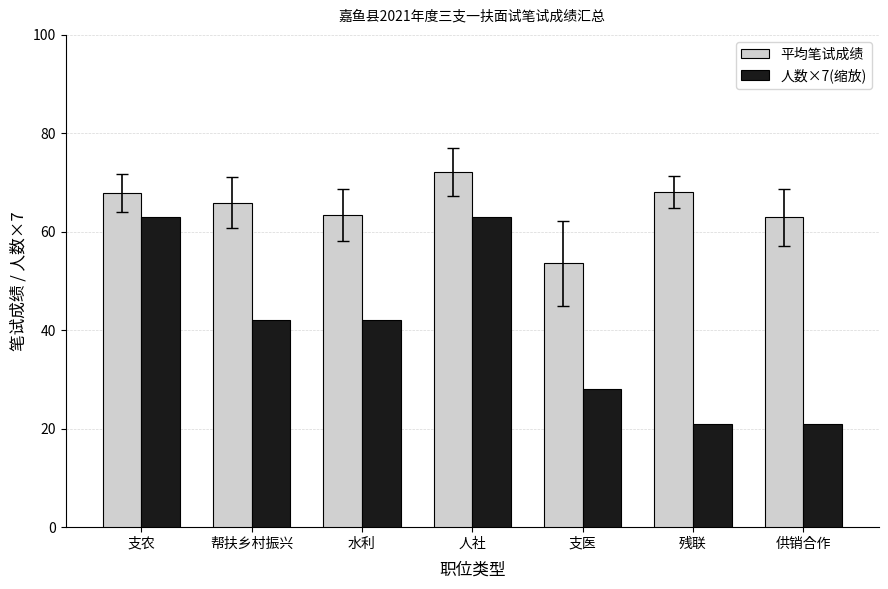

What is the label of the 5th bar from the right?

水利